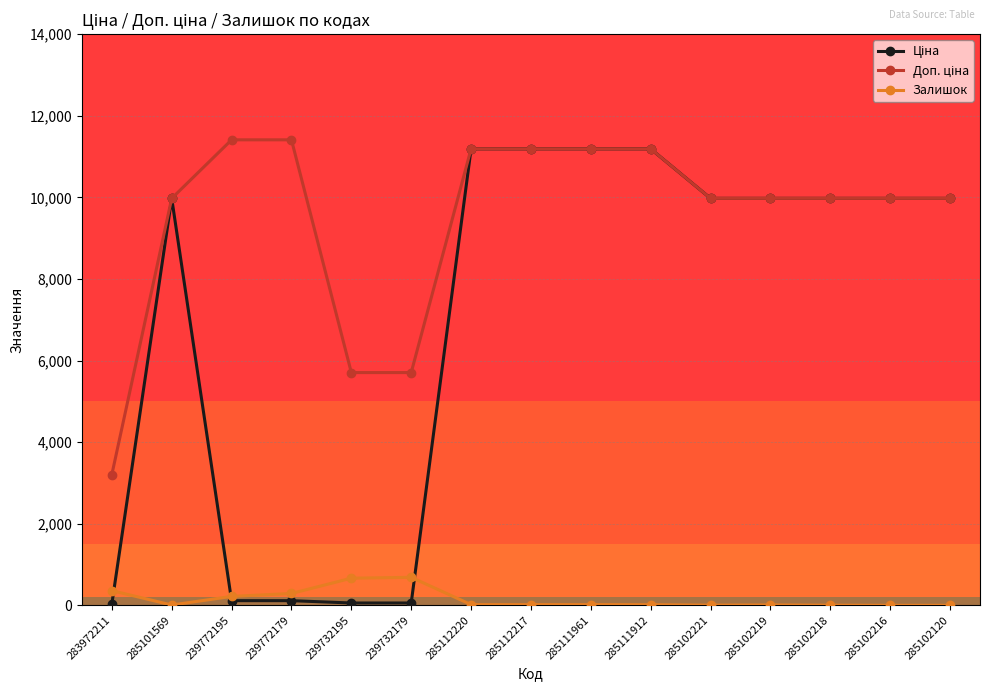

What is the difference between the highest and lowest values at 285102216?

9975.0